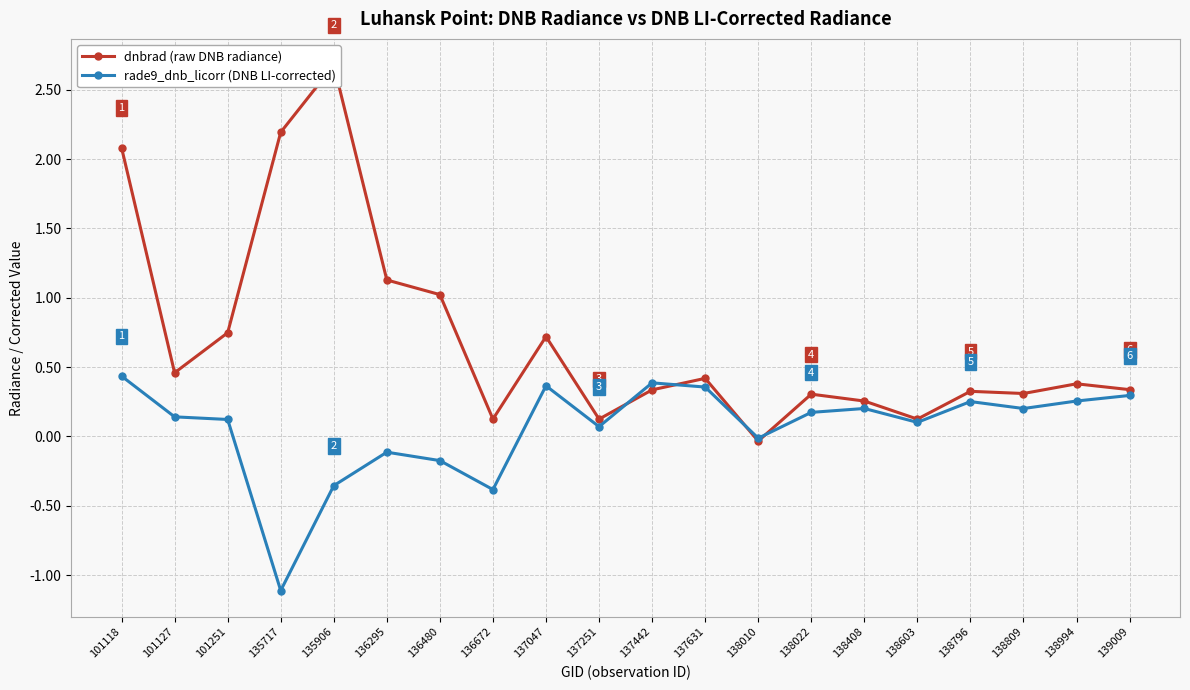

What value does the rade9_dnb_licorr series have at 101118?

0.4